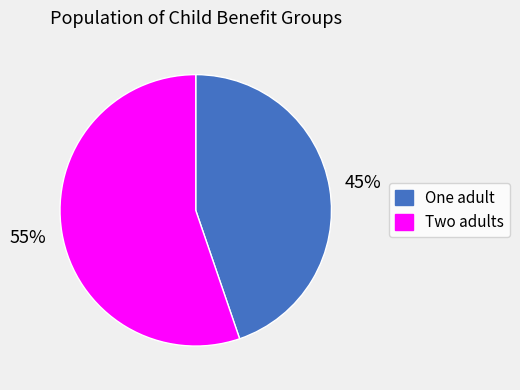

To the nearest percent, what is the difference between the largest and smallest slice percentages?

10%